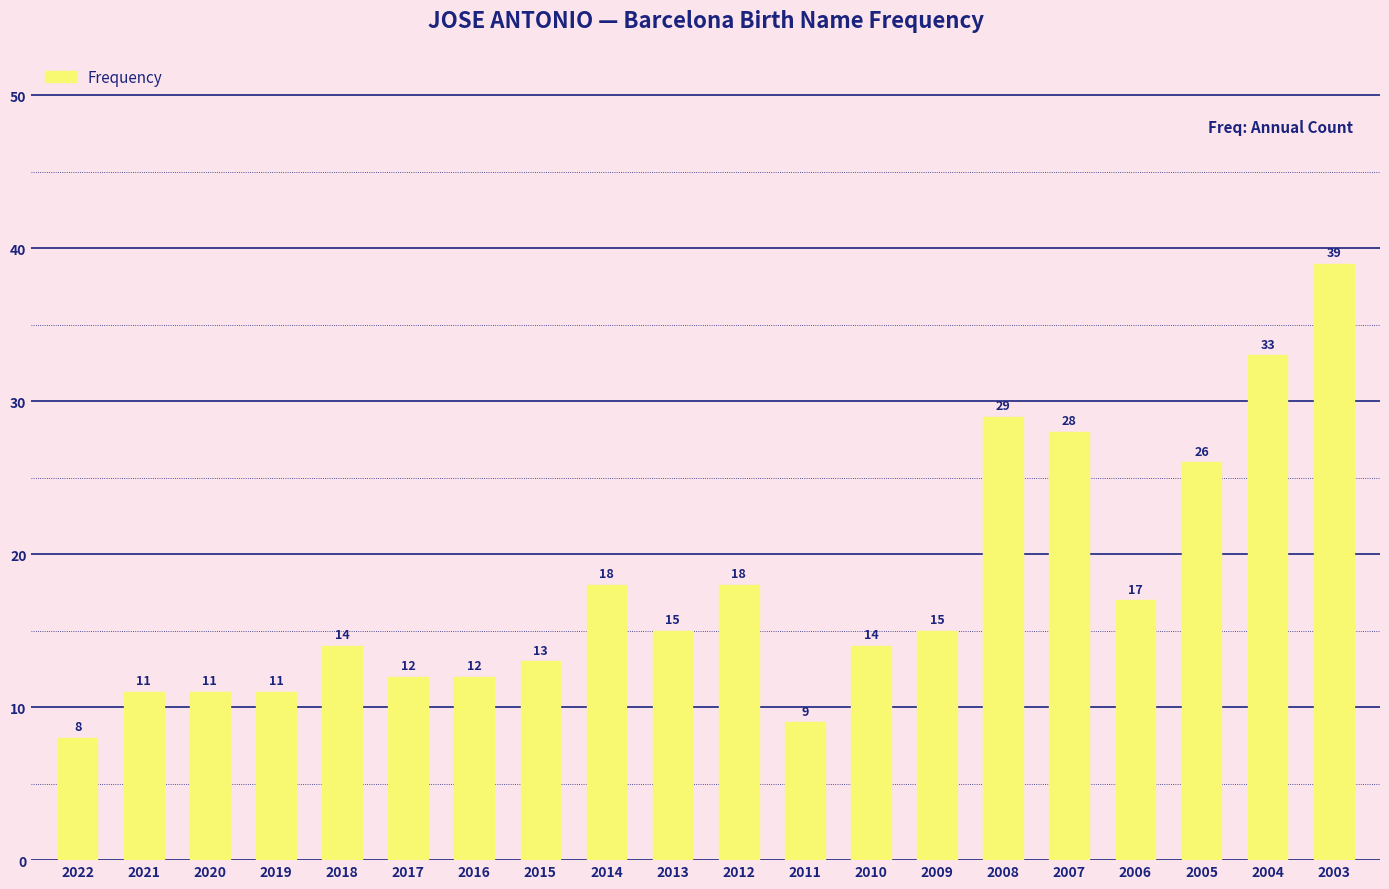

What is the change in value from 2012 to 2003?

+21